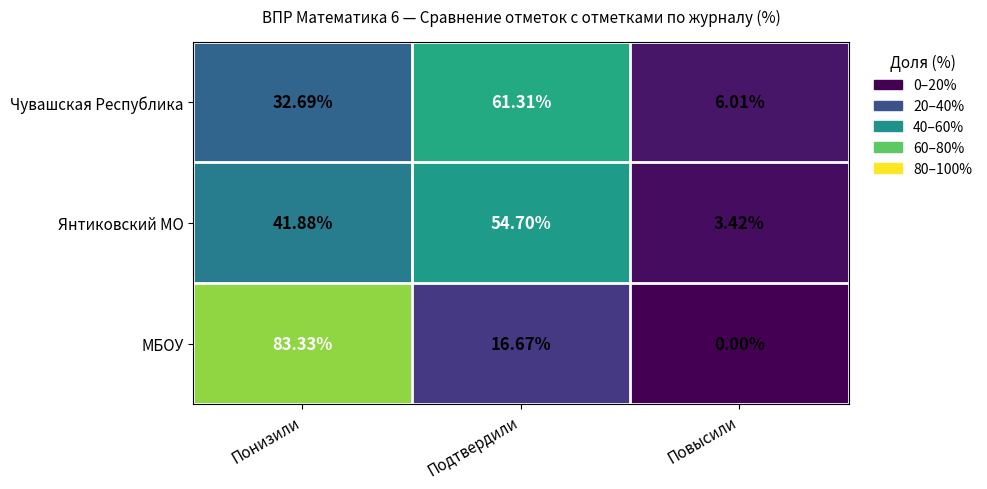

Which category has the highest value in the Янтиковский МО series?

Подтвердили